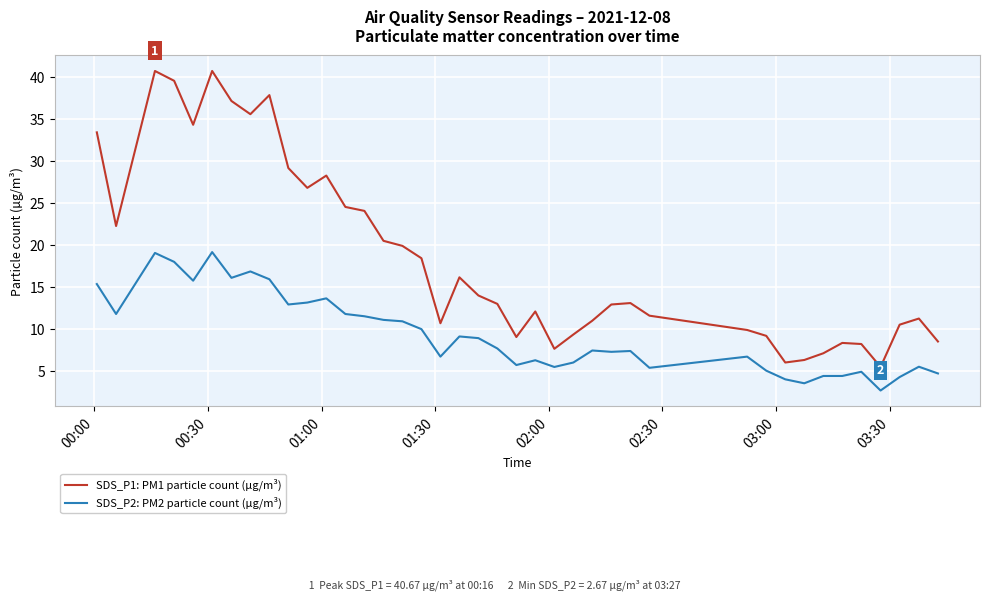

What is the difference between the maximum and minimum values in the SDS_P2: PM2 particle count (µg/m³) series?

16.5